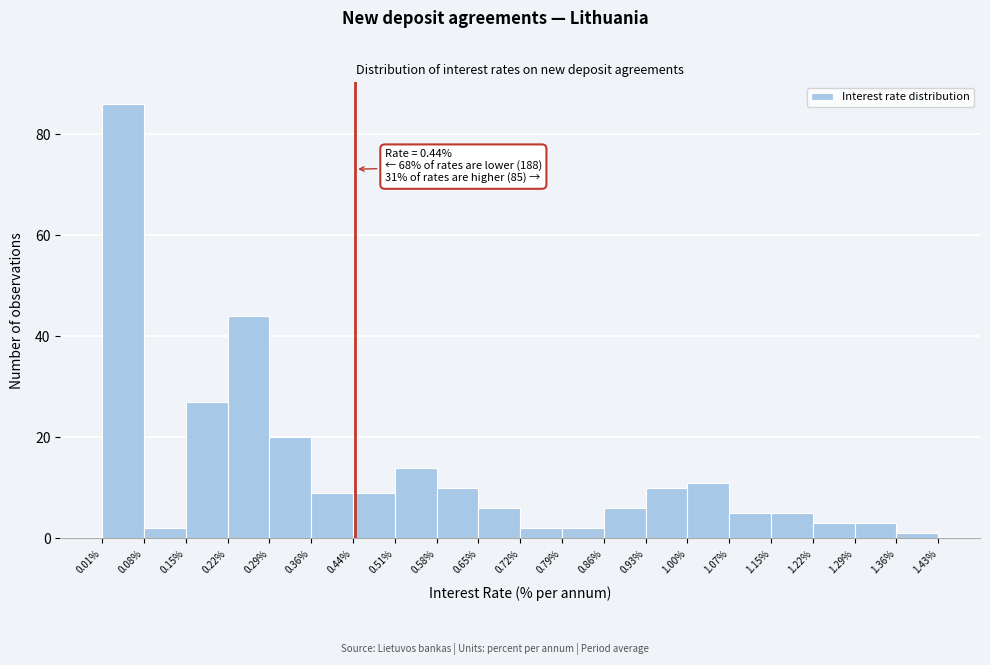

Which range on the x-axis has the tallest bar?

0.01% to 0.08%